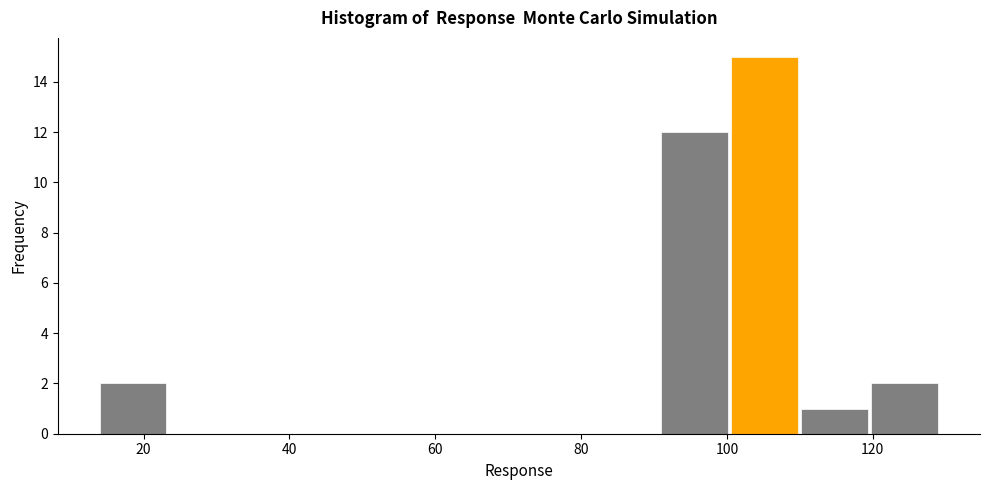

What is the height of the bar covering 100 to 110 on the x-axis? Neither the bar edges nor the heights are printed on the chart, so give them approximately, as read against the axes.

15